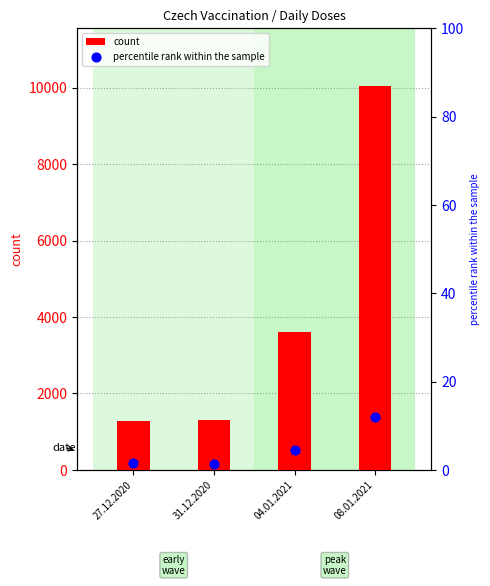

What is the total value across all series at 04.01.2021?

3613.4